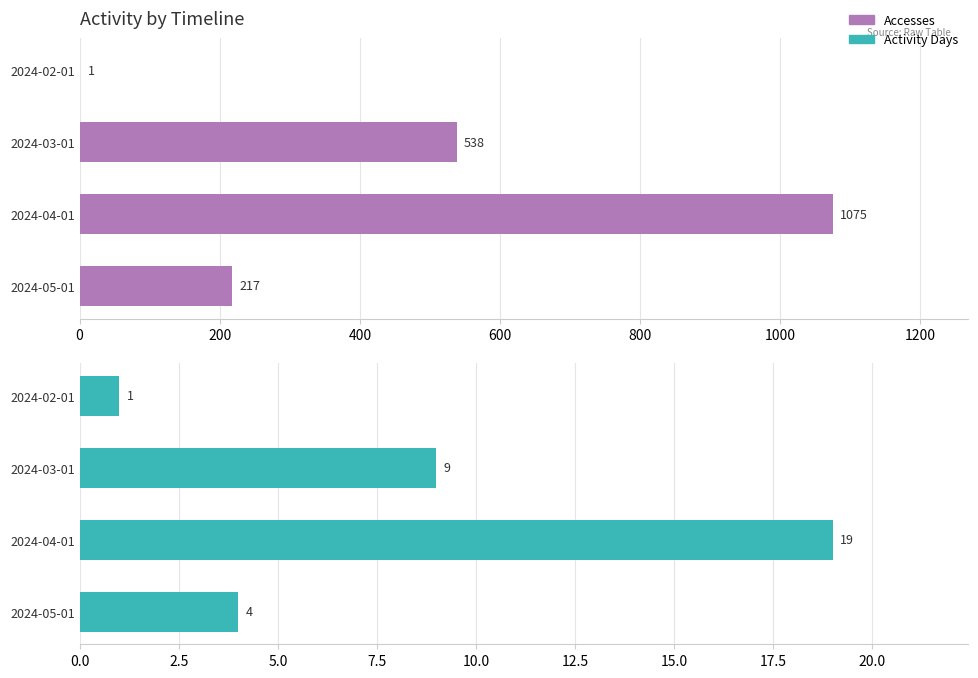

How many bars are there in total?

8